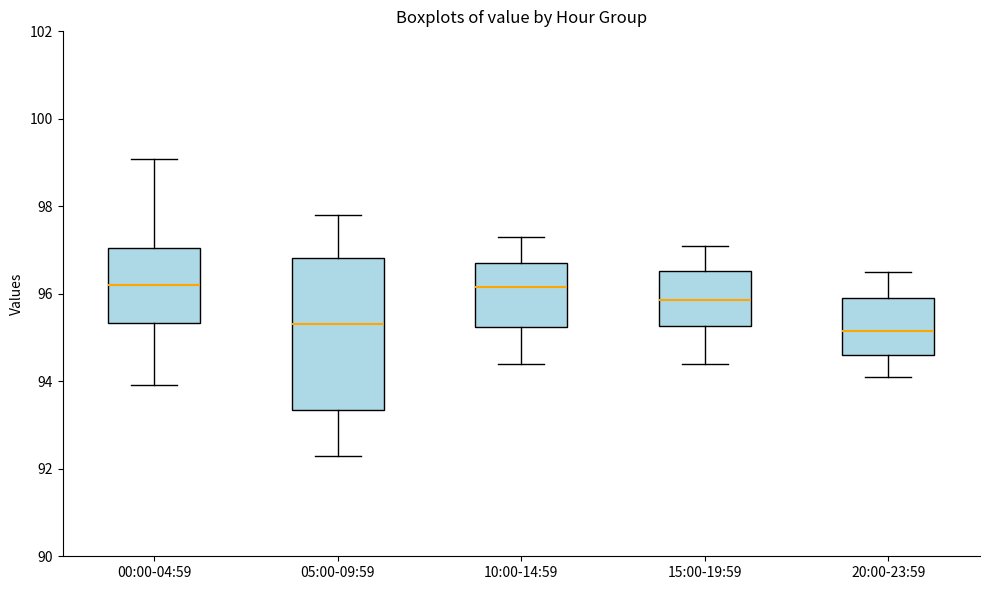

Reading left to right, transcribe this box plot: for each box, give where its median line is, the range the box spans, and where its two whiskers end, as read against the y-axis. The values are not printed on the chart, so give them approximately, as read against the axis.

00:00-04:59: median 96.2, box 95.4 to 97.0, whiskers 94.0 to 99.0
05:00-09:59: median 95.4, box 93.4 to 96.8, whiskers 92.4 to 97.8
10:00-14:59: median 96.2, box 95.2 to 96.8, whiskers 94.4 to 97.4
15:00-19:59: median 95.8, box 95.2 to 96.6, whiskers 94.4 to 97.2
20:00-23:59: median 95.2, box 94.6 to 96.0, whiskers 94.2 to 96.6